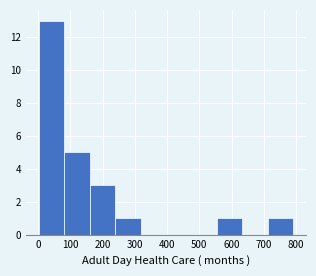

Over which range of the x-axis is the bar tallest?

0 to 80